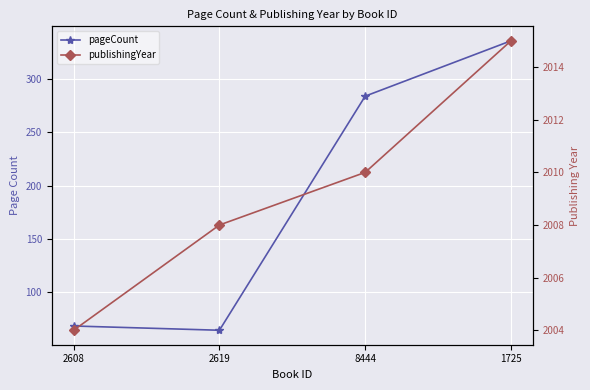

What is the label of the 2nd point from the right?

8444